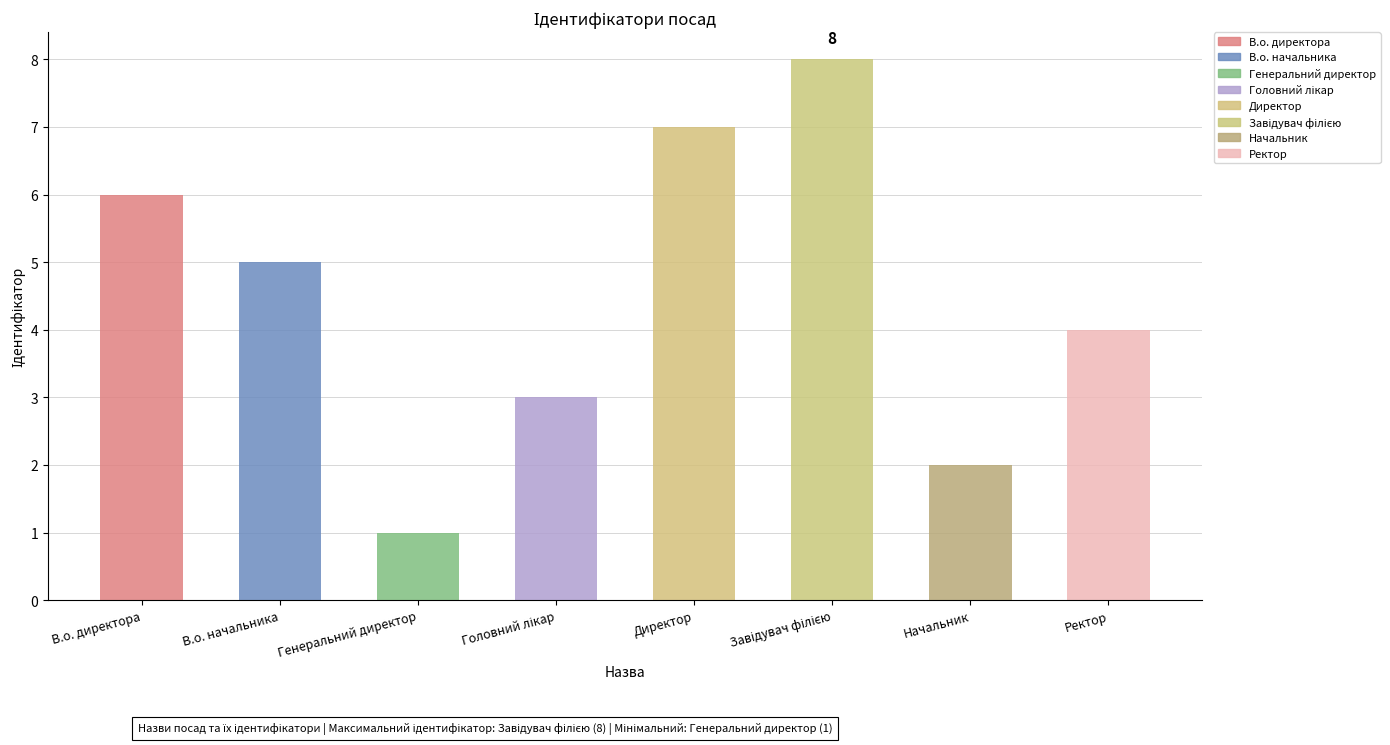

Approximately how many times larger is the value at Начальник compared to Директор?

0.3